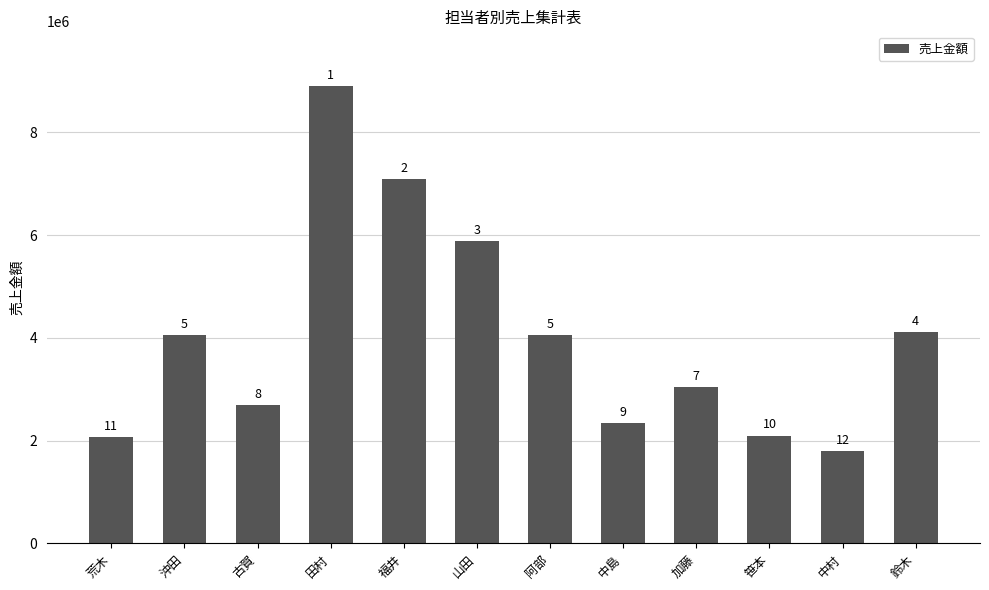

Are the bars horizontal?

No